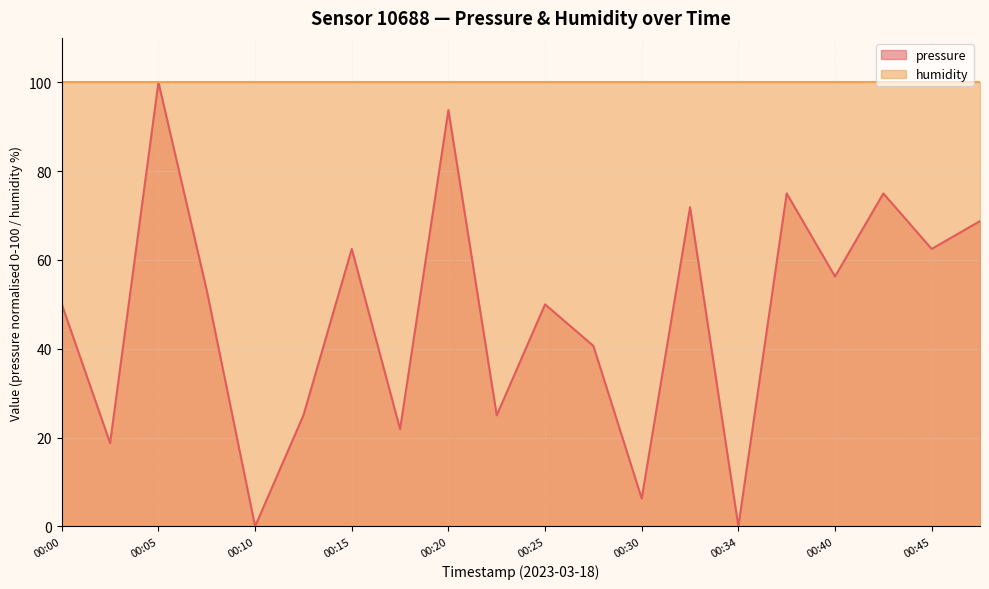

List the labels in order of value, largest first.

00:05, 00:20, 00:37, 00:42, 00:32, 00:47, 00:15, 00:45, 00:40, 00:07, 00:00, 00:25, 00:27, 00:12, 00:22, 00:17, 00:02, 00:30, 00:10, 00:34